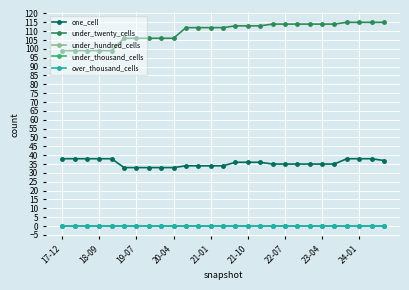

Is this an area chart (filled region under the line)?

No